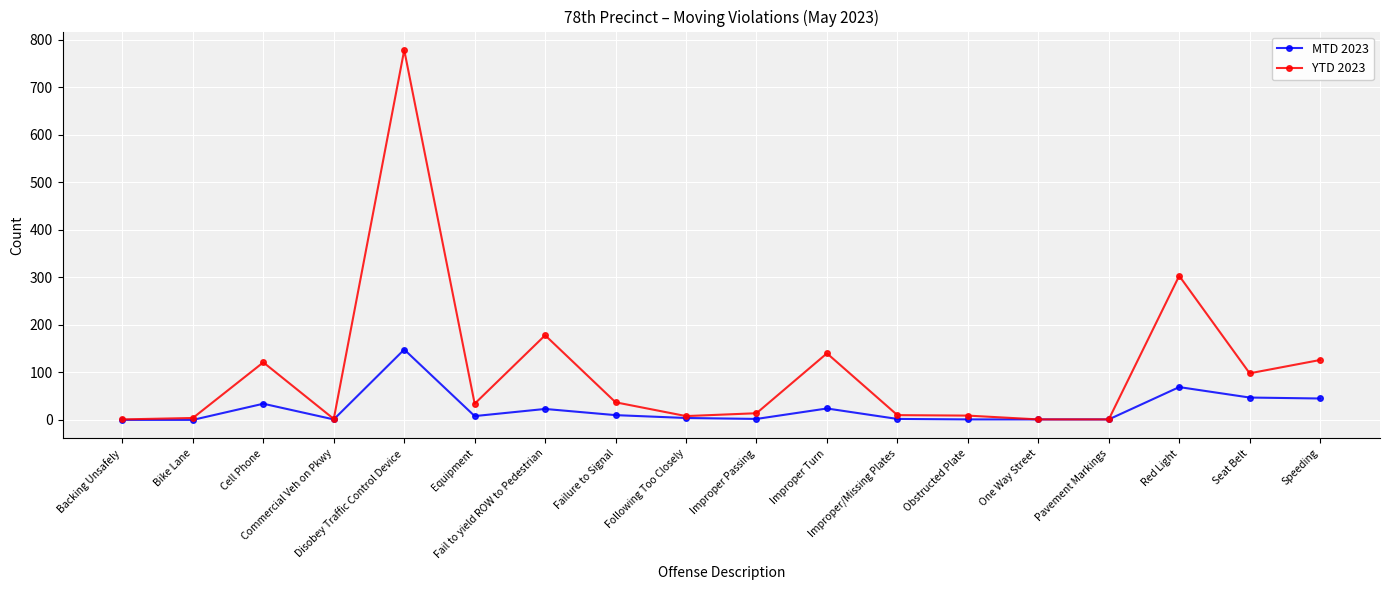

What are all the series names shown in the legend?

MTD 2023, YTD 2023